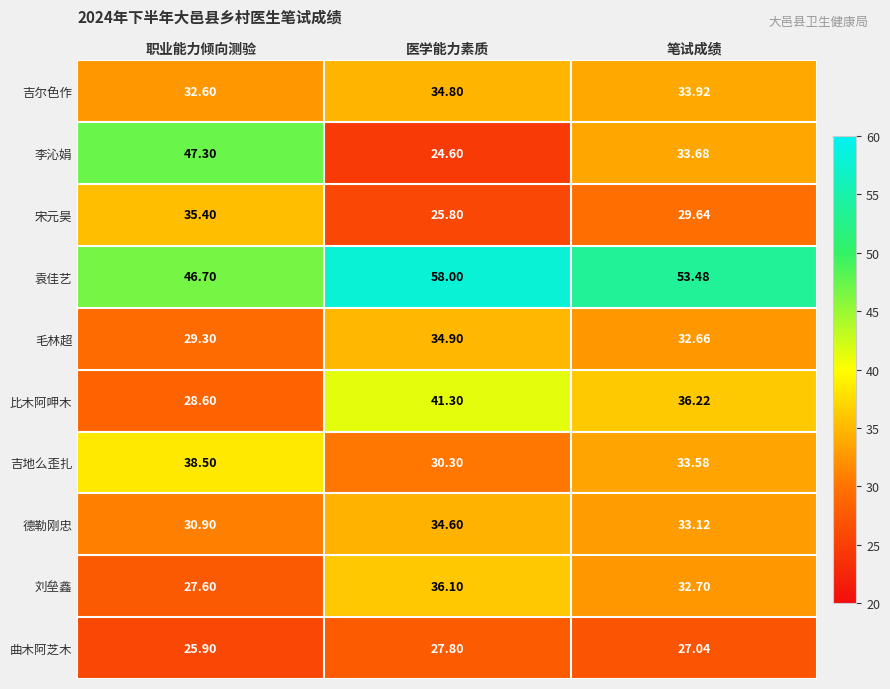

Which category has the lowest value across all series?

医学能力素质